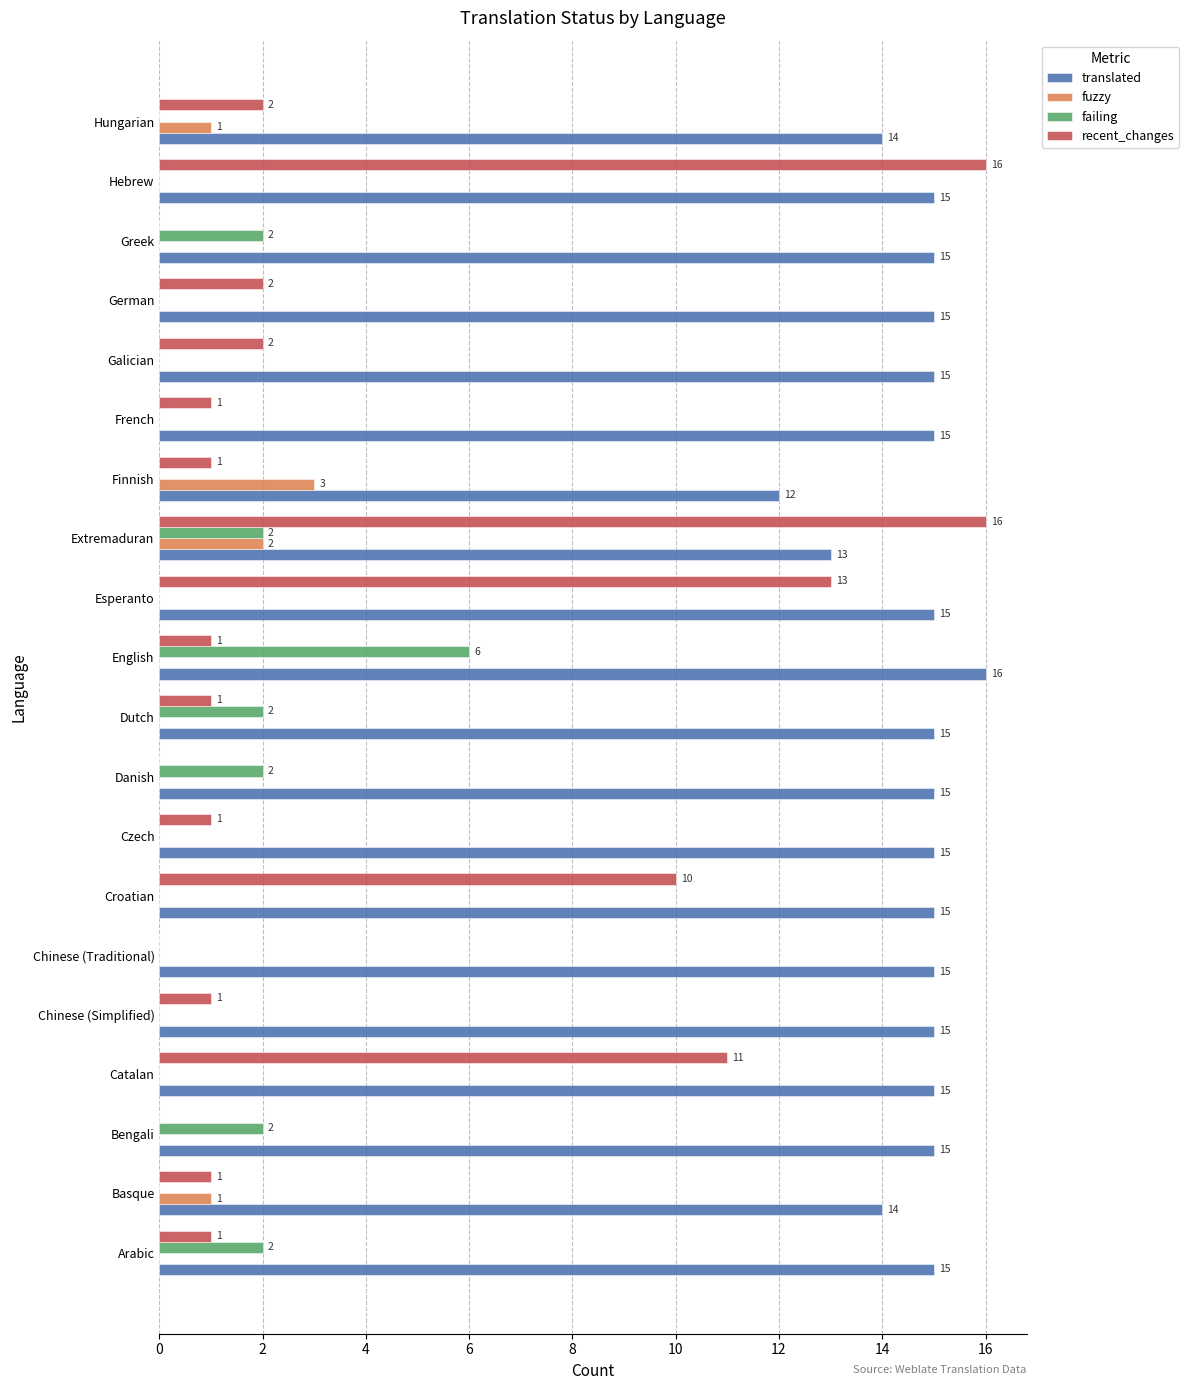

Which series changed the most between Greek and Hebrew?

recent_changes